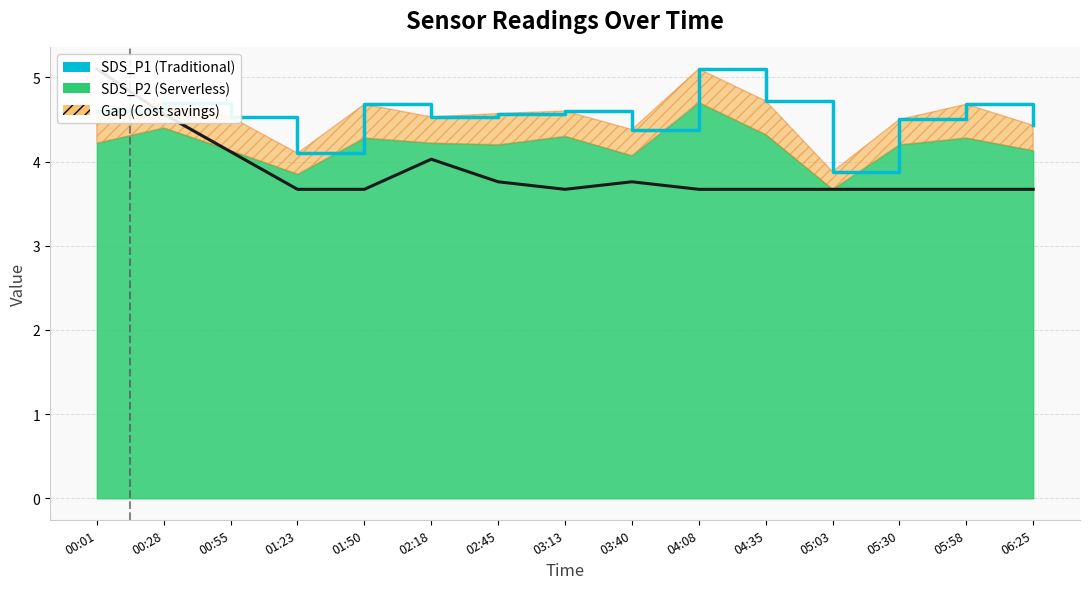

What is the label of the 11th point from the left?

04:35